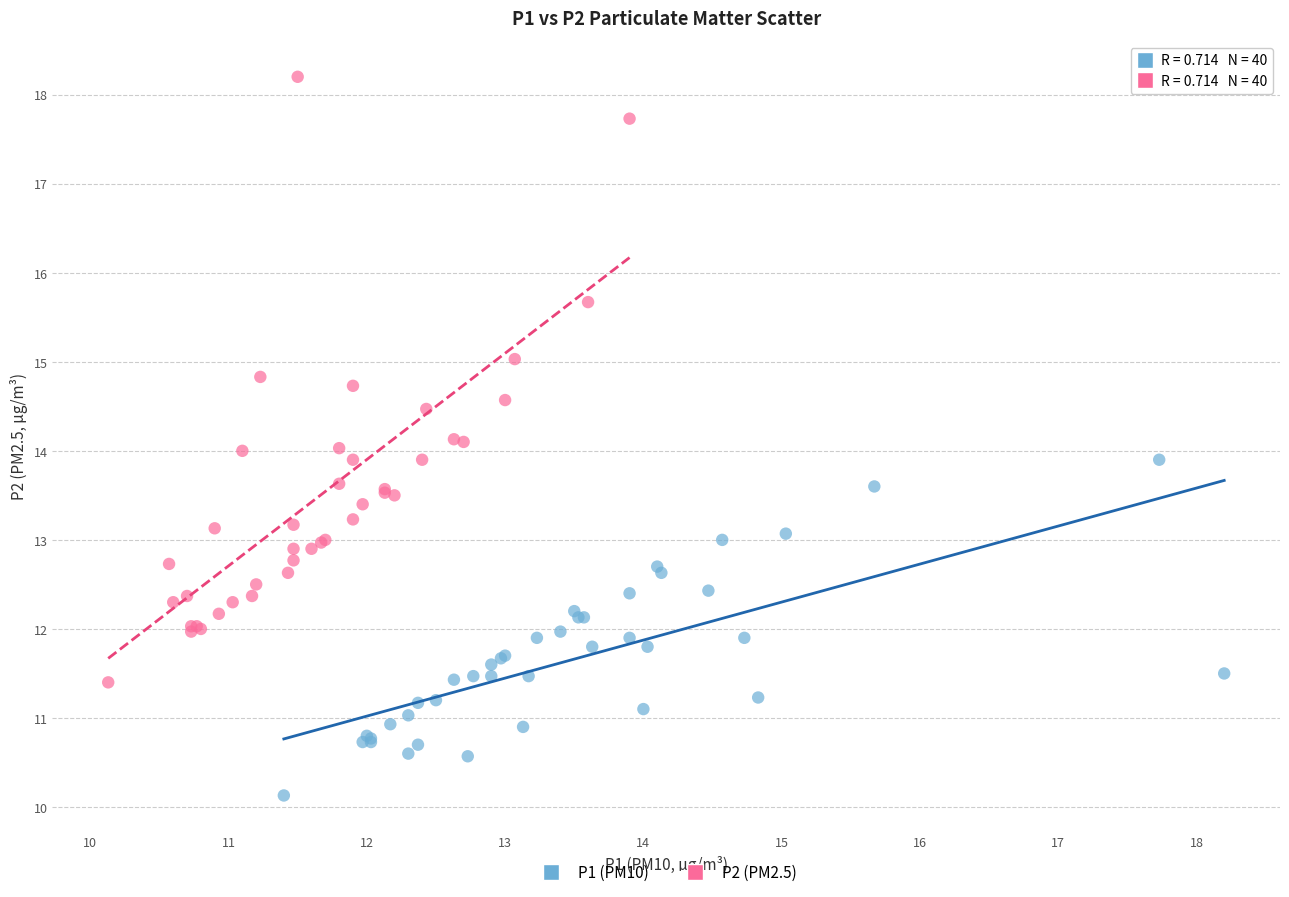

Which series contains the lowest Y value?

P1 (PM10)